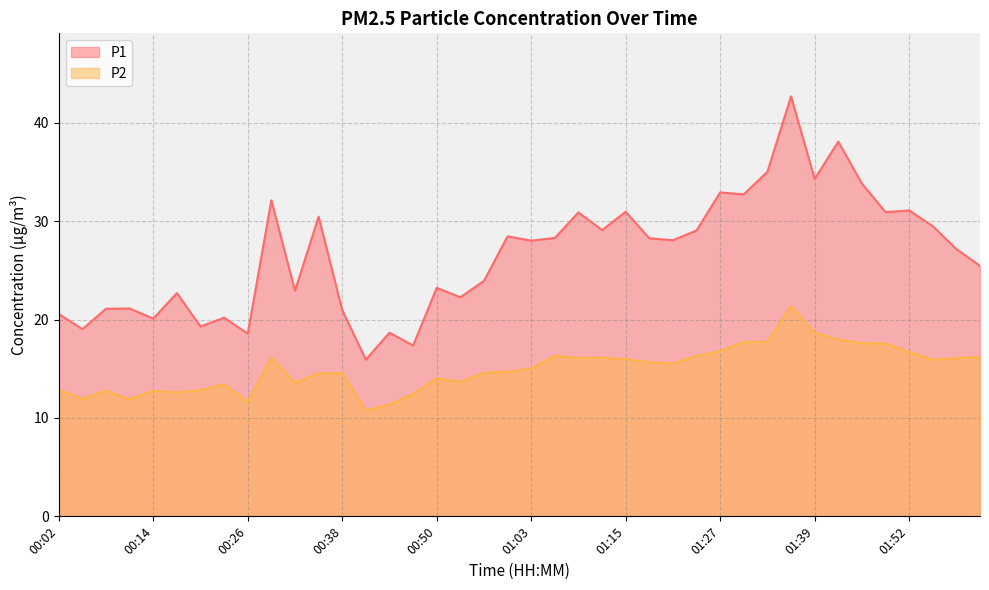

Rank the series at 01:15 from highest to lowest value.

P1, P2